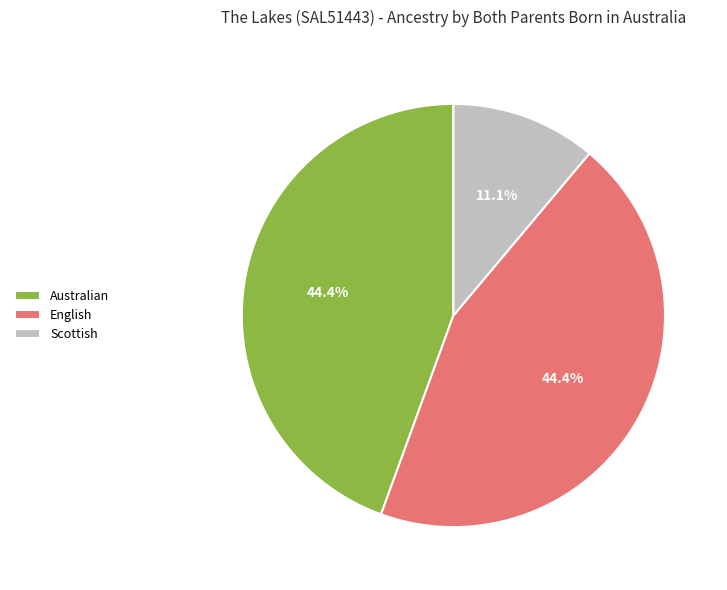

How many slices are in this pie chart?

3